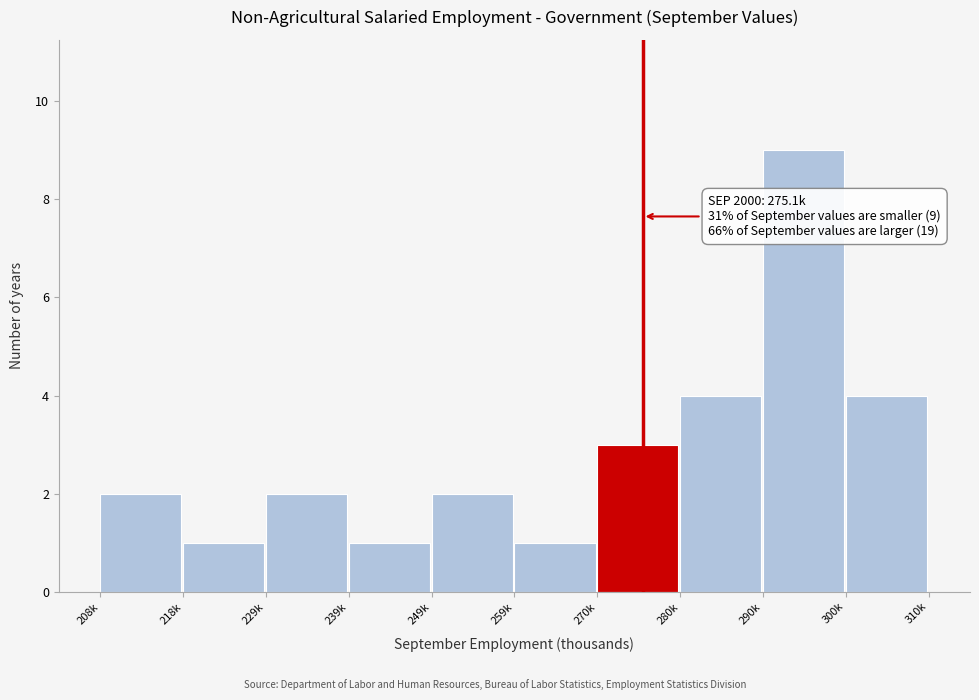

Reading right to left, list all the values displayed in this chart.

300k=4	290k=9	280k=4	270k=3	259k=1	249k=2	239k=1	229k=2	218k=1	208k=2